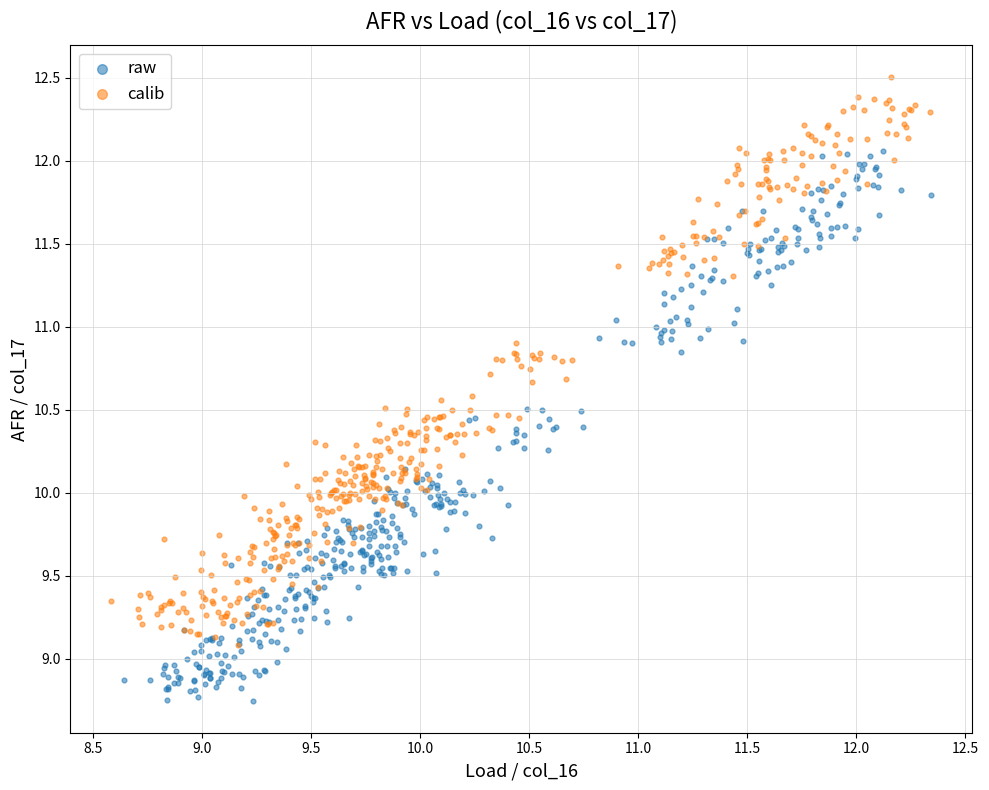

Which series contains the lowest Y value?

raw